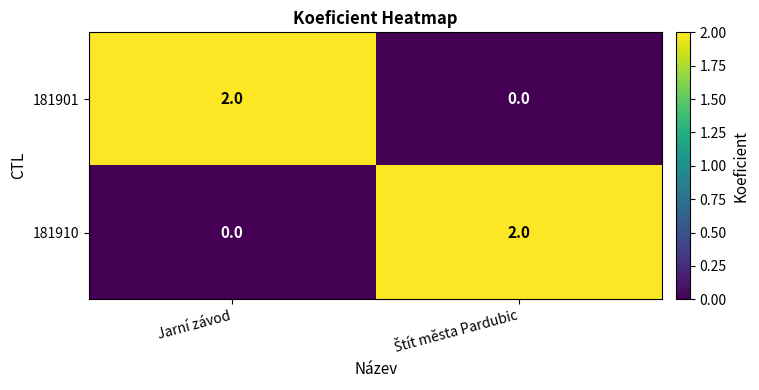

Count the number of data series in this chart.

2